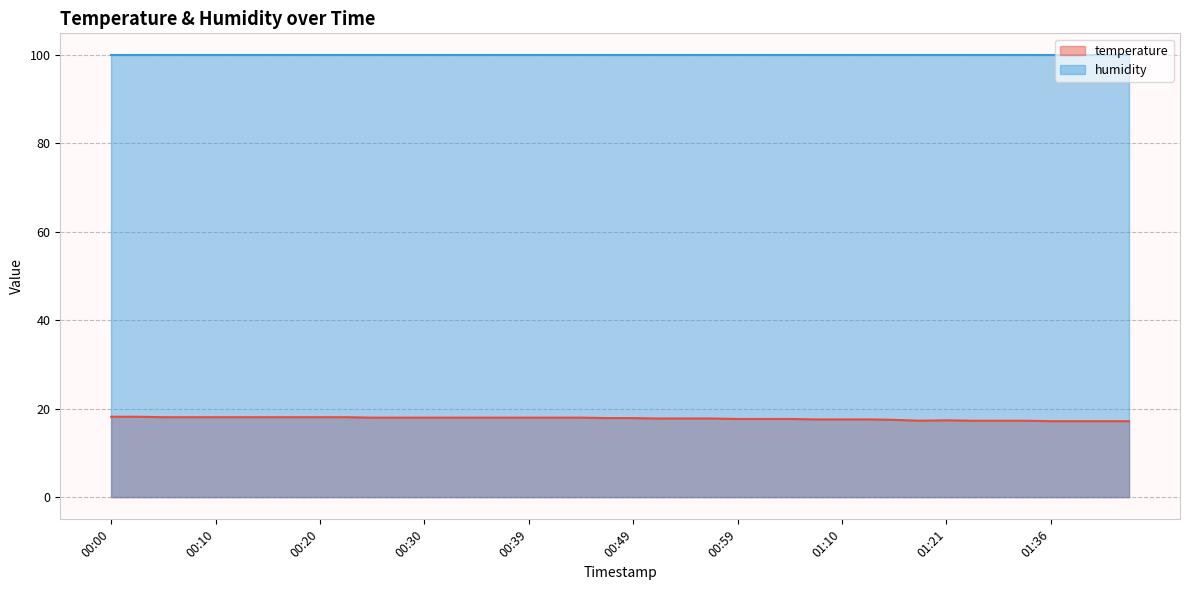

What is the sum of the values at 00:25 and 01:18?

35.3